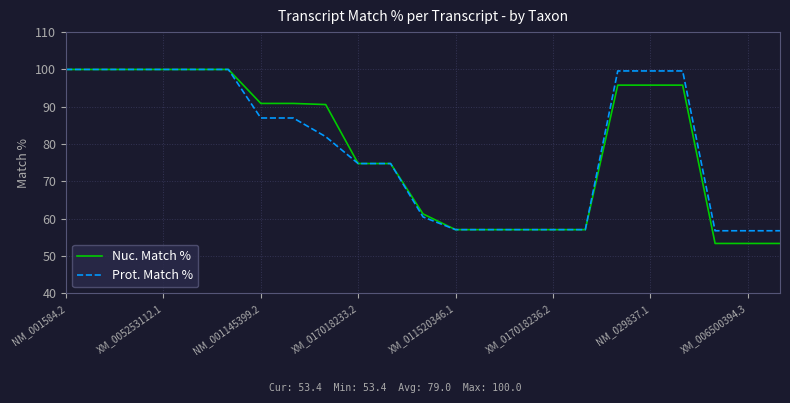

Reading right to left, list all the values displayed in this chart.

Nuc. Match %: 53.4	53.4	53.4	95.8	95.8	95.8	57.1	57.1	57.1	57.1	57.1	61.3	74.8	74.8	90.6	90.9	90.9	100.0	100.0	100.0	100.0	100.0	100.0
Prot. Match %: 56.8	56.8	56.8	99.6	99.6	99.6	57.1	57.1	57.1	57.1	57.1	60.5	74.8	74.8	82.0	87.0	87.0	100.0	100.0	100.0	100.0	100.0	100.0